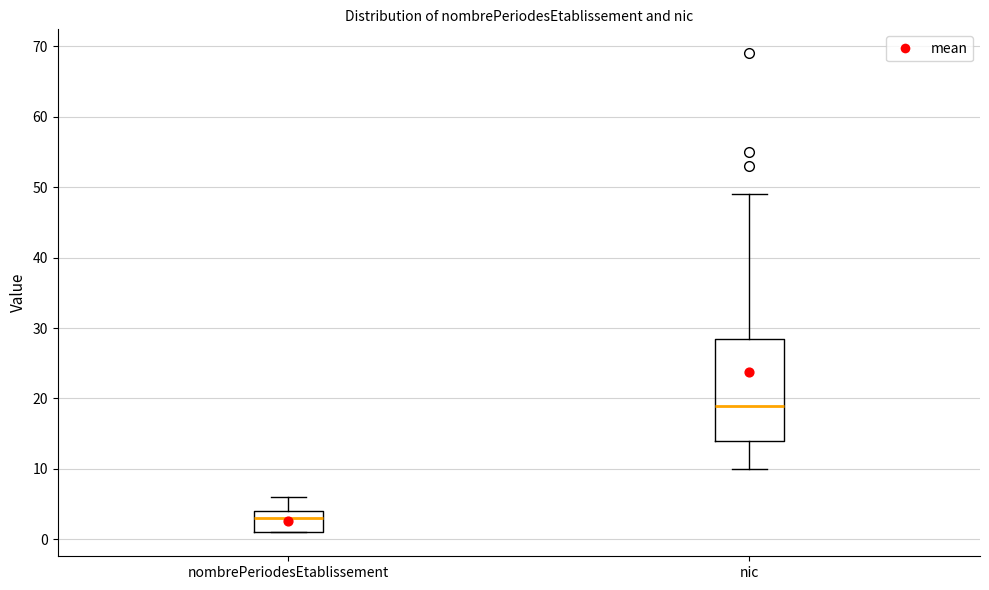

Reading left to right, transcribe this box plot: for each box, give where its median line is, the range the box spans, and where its two whiskers end, as read against the y-axis. The values are not printed on the chart, so give them approximately, as read against the axis.

nombrePeriodesEtablissement: median 3, box 1 to 4, whiskers 1 to 6
nic: median 19, box 14 to 29, whiskers 10 to 49